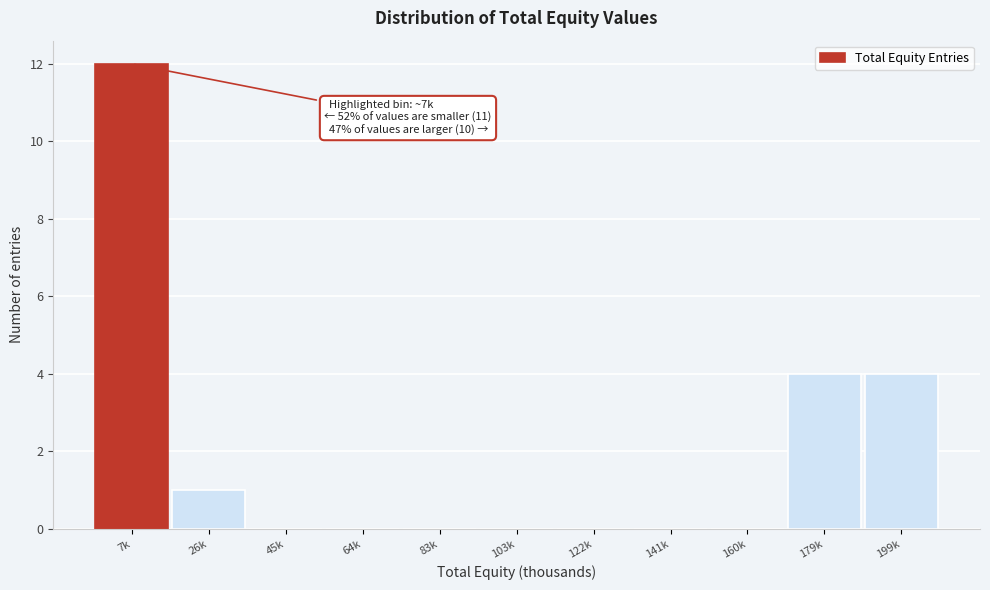

Reading left to right, extract all data points from this chart.

7k=12	26k=1	45k=0	64k=0	83k=0	103k=0	122k=0	141k=0	160k=0	179k=4	199k=4